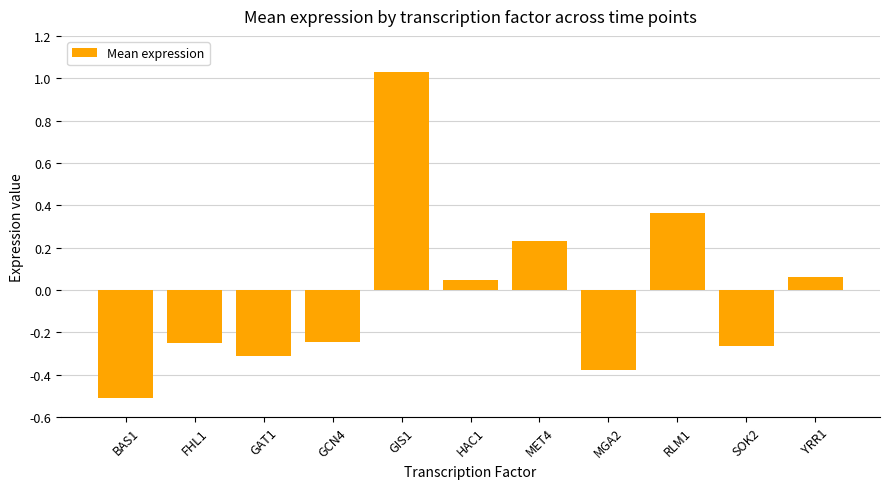

Read the value at BAS1.

-0.5